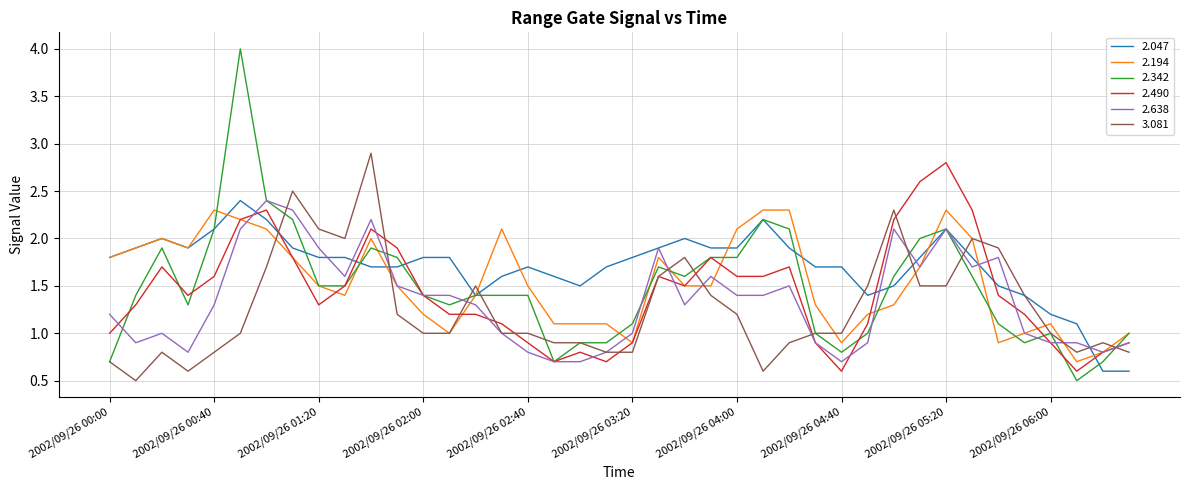

What is the maximum value for 2.490?

2.8